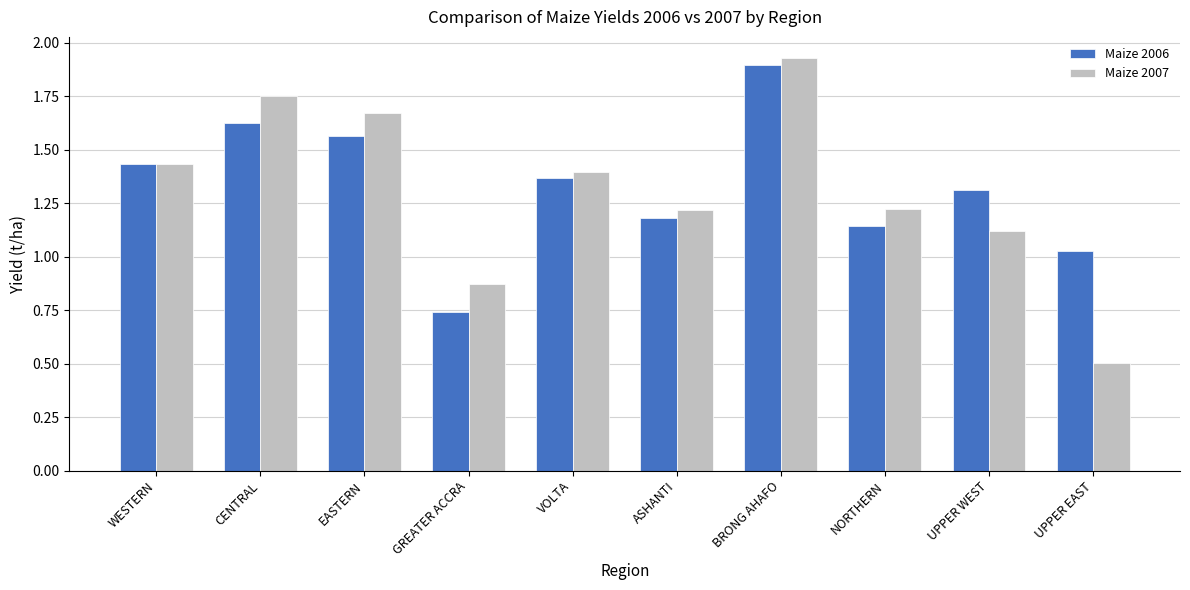

Which series has the largest range (max minus min)?

Maize 2007